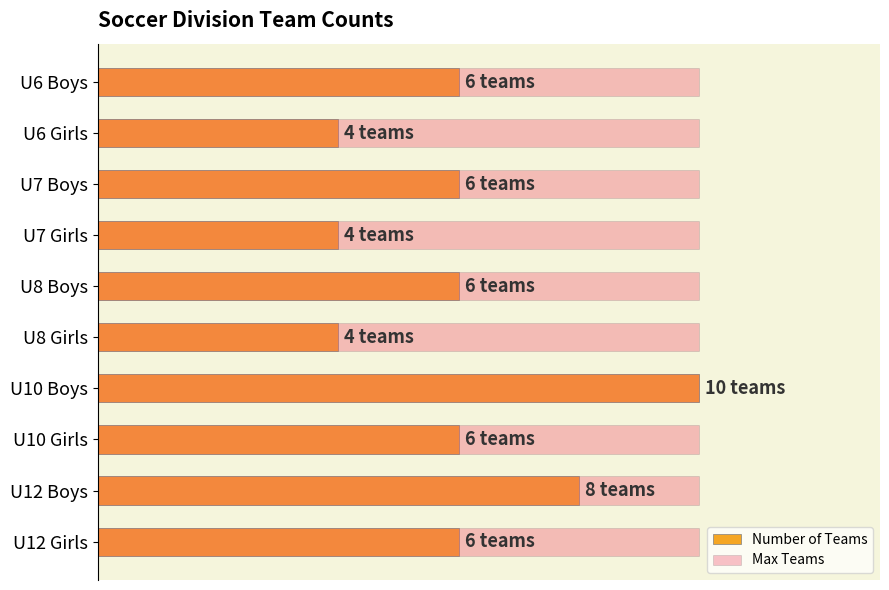

How many values in the Number of Teams series are below 6?

3